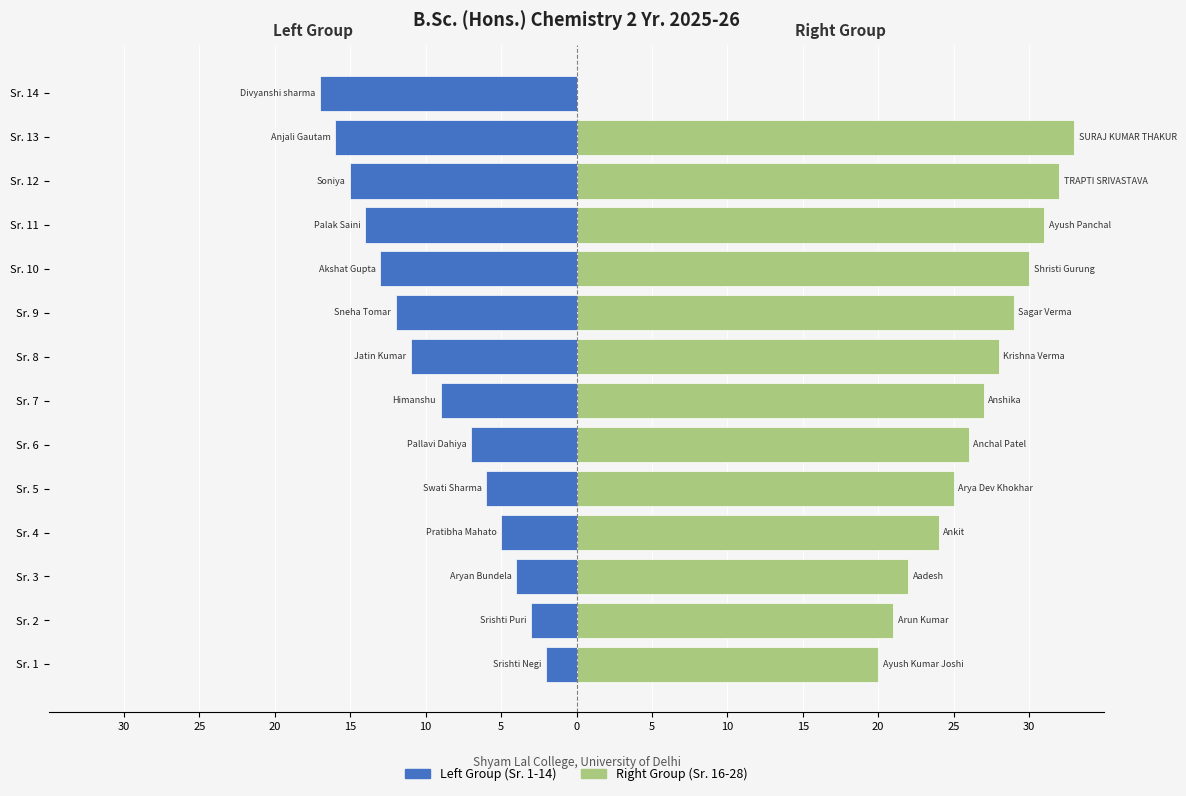

At Sr. 10, list the series in order from largest to smallest.

Right Group (Sr. 16-28), Left Group (Sr. 1-14)